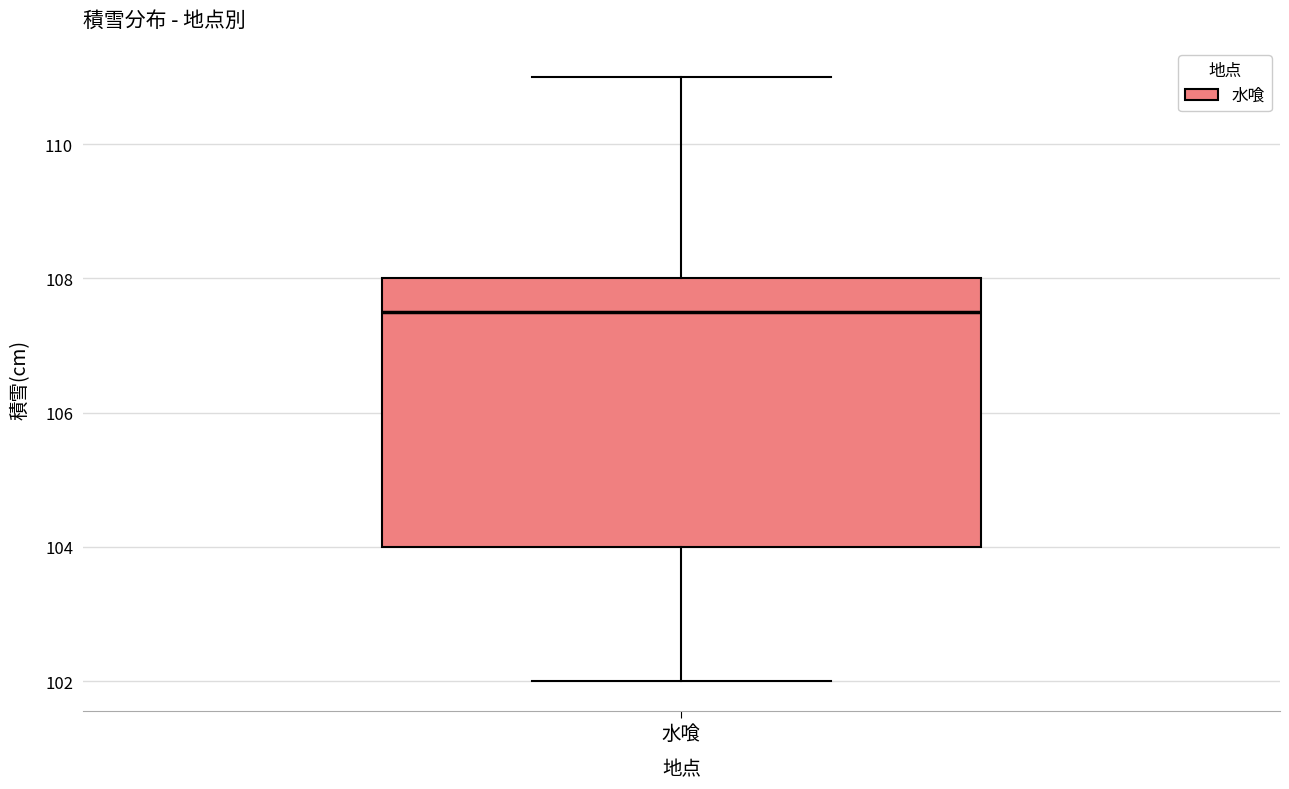

Read this box plot against the y-axis: the position of the median line, the range covered by the box, and the ends of both whiskers. The values are not printed on the chart, so give them approximately, as read against the axis.

median 107.6, box 104.0 to 108.0, whiskers 102.0 to 111.0